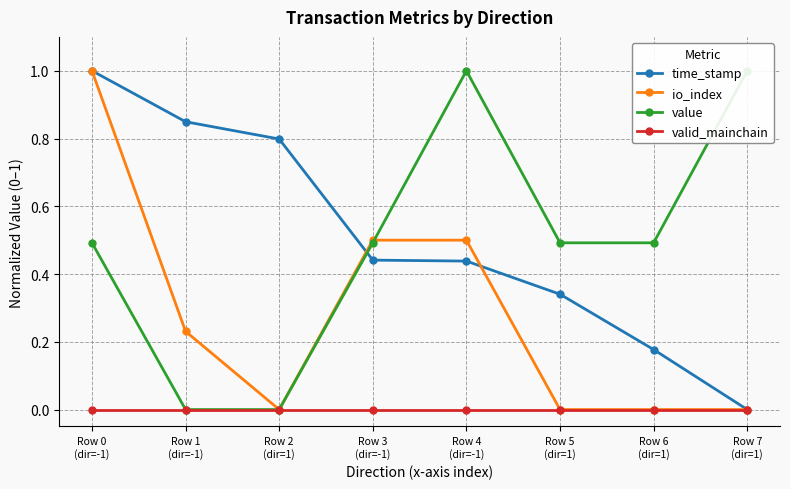

True or false: io_index and value cross at least once.

True